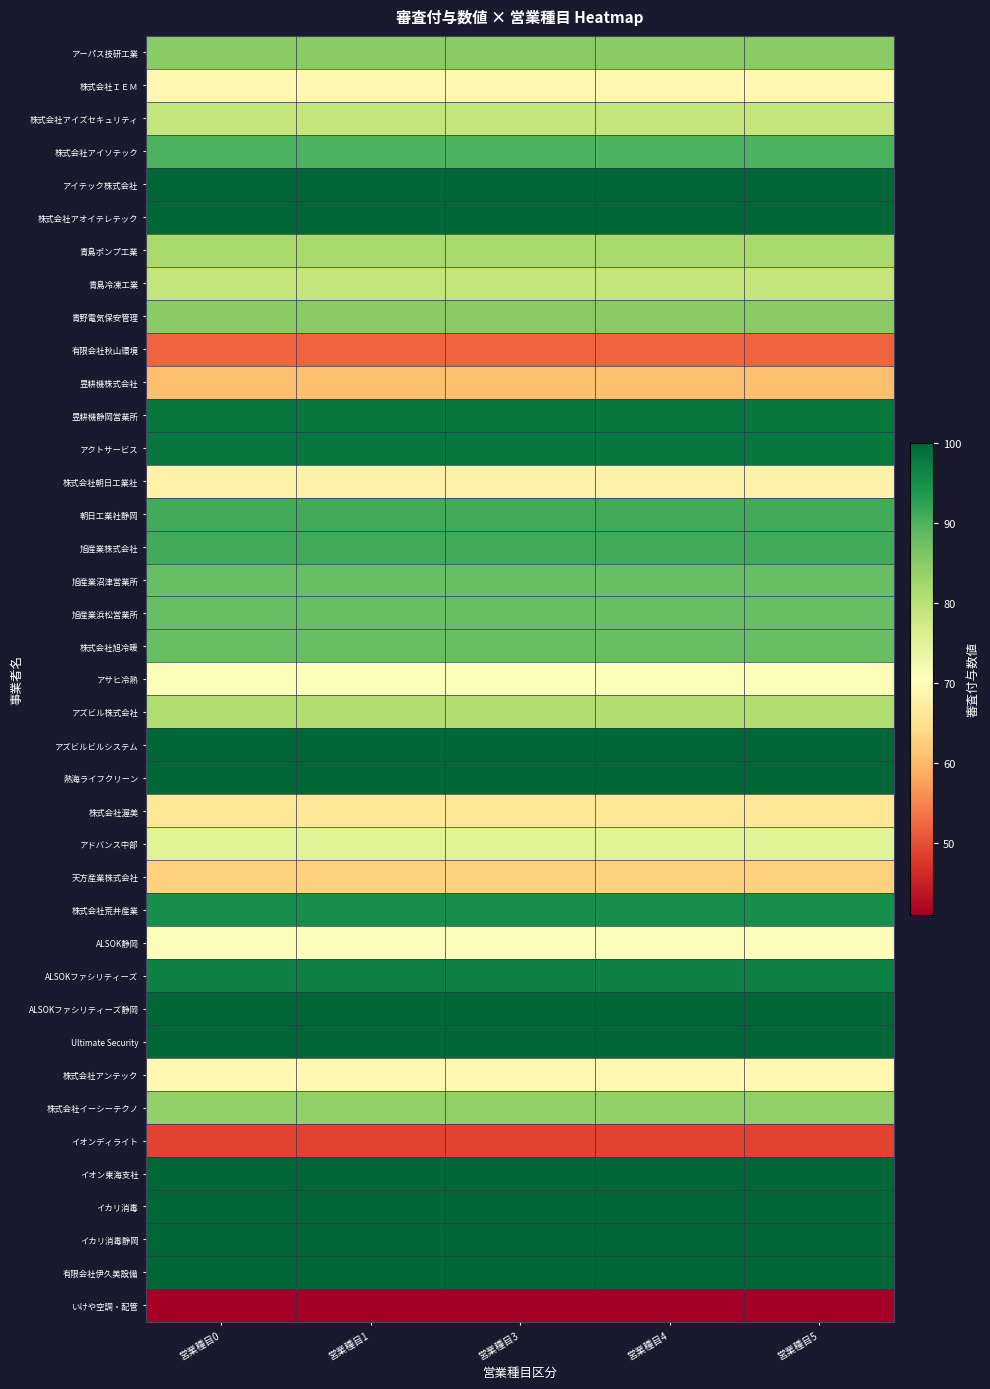

Reading right to left, what are all the values shown in this chart?

アーパス技研工業: 営業種目5=85	営業種目4=85	営業種目3=85	営業種目1=85	営業種目0=85
株式会社ＩＥＭ: 営業種目5=69	営業種目4=69	営業種目3=69	営業種目1=69	営業種目0=69
株式会社アイズセキュリティ: 営業種目5=79	営業種目4=79	営業種目3=79	営業種目1=79	営業種目0=79
株式会社アイソテック: 営業種目5=90	営業種目4=90	営業種目3=90	営業種目1=90	営業種目0=90
アイテック株式会社: 営業種目5=100	営業種目4=100	営業種目3=100	営業種目1=100	営業種目0=100
株式会社アオイテレテック: 営業種目5=100	営業種目4=100	営業種目3=100	営業種目1=100	営業種目0=100
青島ポンプ工業: 営業種目5=82	営業種目4=82	営業種目3=82	営業種目1=82	営業種目0=82
青島冷凍工業: 営業種目5=79	営業種目4=79	営業種目3=79	営業種目1=79	営業種目0=79
青野電気保安管理: 営業種目5=85	営業種目4=85	営業種目3=85	営業種目1=85	営業種目0=85
有限会社秋山環境: 営業種目5=52	営業種目4=52	営業種目3=52	営業種目1=52	営業種目0=52
昱耕機株式会社: 営業種目5=61	営業種目4=61	営業種目3=61	営業種目1=61	営業種目0=61
昱耕機静岡営業所: 営業種目5=98	営業種目4=98	営業種目3=98	営業種目1=98	営業種目0=98
アクトサービス: 営業種目5=98	営業種目4=98	営業種目3=98	営業種目1=98	営業種目0=98
株式会社朝日工業社: 営業種目5=68	営業種目4=68	営業種目3=68	営業種目1=68	営業種目0=68
朝日工業社静岡: 営業種目5=91	営業種目4=91	営業種目3=91	営業種目1=91	営業種目0=91
旭産業株式会社: 営業種目5=91	営業種目4=91	営業種目3=91	営業種目1=91	営業種目0=91
旭産業沼津営業所: 営業種目5=88	営業種目4=88	営業種目3=88	営業種目1=88	営業種目0=88
旭産業浜松営業所: 営業種目5=88	営業種目4=88	営業種目3=88	営業種目1=88	営業種目0=88
株式会社旭冷暖: 営業種目5=88	営業種目4=88	営業種目3=88	営業種目1=88	営業種目0=88
アサヒ冷熱: 営業種目5=71	営業種目4=71	営業種目3=71	営業種目1=71	営業種目0=71
アズビル株式会社: 営業種目5=81	営業種目4=81	営業種目3=81	営業種目1=81	営業種目0=81
アズビルビルシステム: 営業種目5=100	営業種目4=100	営業種目3=100	営業種目1=100	営業種目0=100
熱海ライフクリーン: 営業種目5=100	営業種目4=100	営業種目3=100	営業種目1=100	営業種目0=100
株式会社渥美: 営業種目5=66	営業種目4=66	営業種目3=66	営業種目1=66	営業種目0=66
アドバンス中部: 営業種目5=75	営業種目4=75	営業種目3=75	営業種目1=75	営業種目0=75
天方産業株式会社: 営業種目5=63	営業種目4=63	営業種目3=63	営業種目1=63	営業種目0=63
株式会社荒井産業: 営業種目5=95	営業種目4=95	営業種目3=95	営業種目1=95	営業種目0=95
ALSOK静岡: 営業種目5=71	営業種目4=71	営業種目3=71	営業種目1=71	営業種目0=71
ALSOKファシリティーズ: 営業種目5=97	営業種目4=97	営業種目3=97	営業種目1=97	営業種目0=97
ALSOKファシリティーズ静岡: 営業種目5=100	営業種目4=100	営業種目3=100	営業種目1=100	営業種目0=100
Ultimate Security: 営業種目5=100	営業種目4=100	営業種目3=100	営業種目1=100	営業種目0=100
株式会社アンテック: 営業種目5=69	営業種目4=69	営業種目3=69	営業種目1=69	営業種目0=69
株式会社イーシーテクノ: 営業種目5=84	営業種目4=84	営業種目3=84	営業種目1=84	営業種目0=84
イオンディライト: 営業種目5=49	営業種目4=49	営業種目3=49	営業種目1=49	営業種目0=49
イオン東海支社: 営業種目5=100	営業種目4=100	営業種目3=100	営業種目1=100	営業種目0=100
イカリ消毒: 営業種目5=100	営業種目4=100	営業種目3=100	営業種目1=100	営業種目0=100
イカリ消毒静岡: 営業種目5=100	営業種目4=100	営業種目3=100	営業種目1=100	営業種目0=100
有限会社伊久美設備: 営業種目5=100	営業種目4=100	営業種目3=100	営業種目1=100	営業種目0=100
いけや空調・配管: 営業種目5=41	営業種目4=41	営業種目3=41	営業種目1=41	営業種目0=41